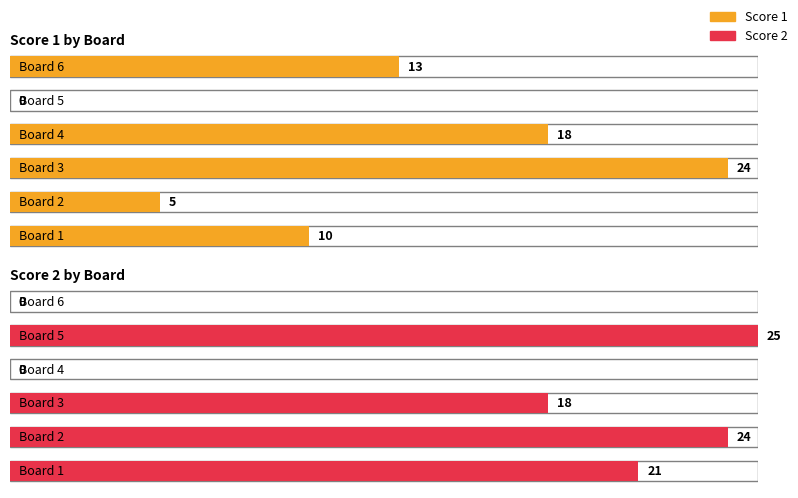

Reading left to right, list all the values displayed in this chart.

Score 1: 10	5	24	18	0	13
Score 2: 21	24	18	0	25	0